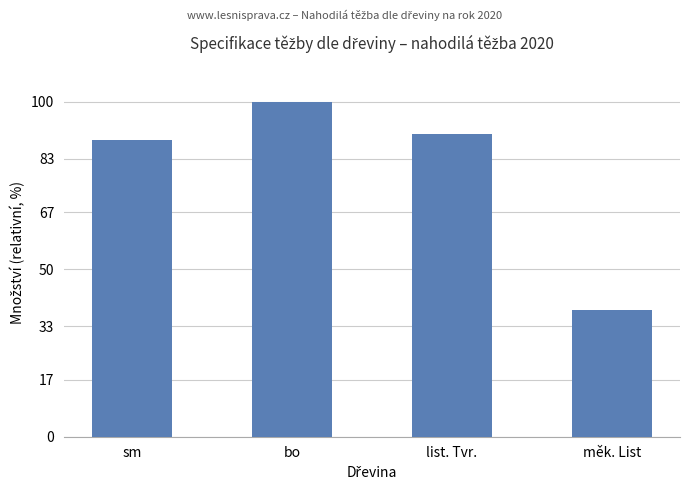

Between měk. List and bo, which is larger?

bo